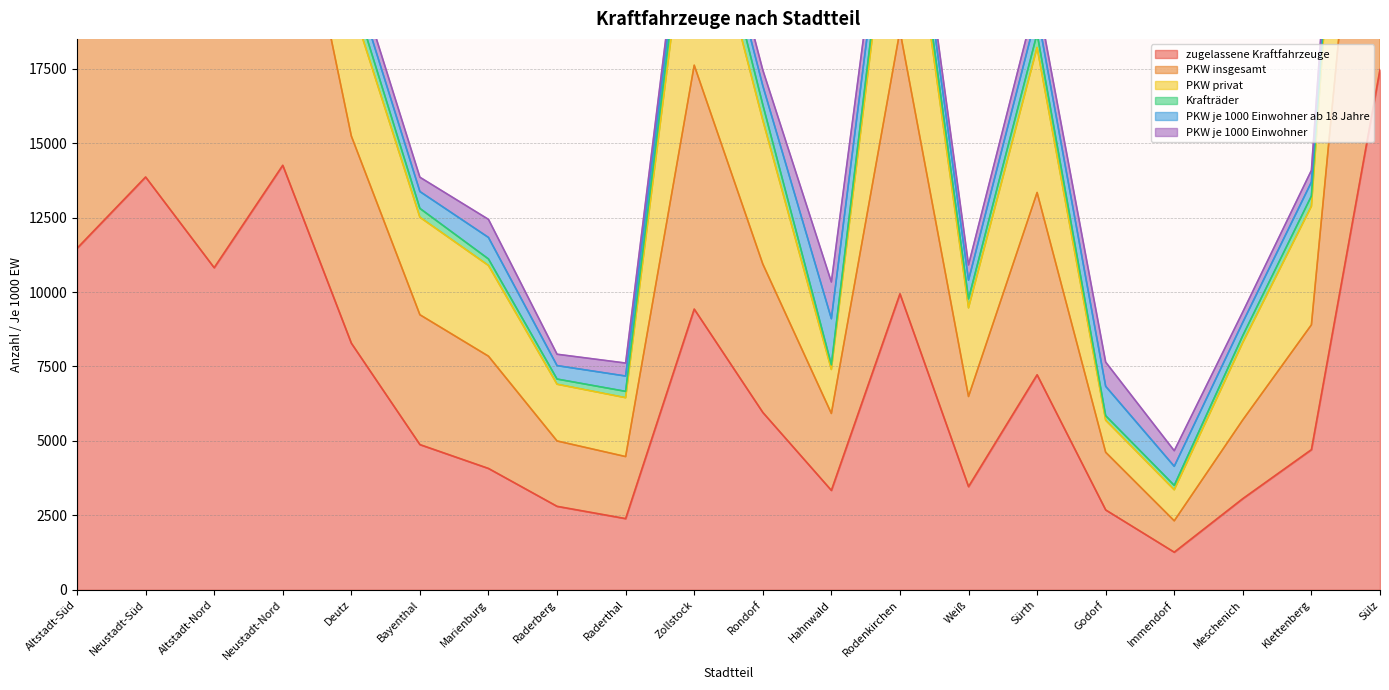

What is the value of the darunter PKW insgesamt point at the 9th from the left?

4475